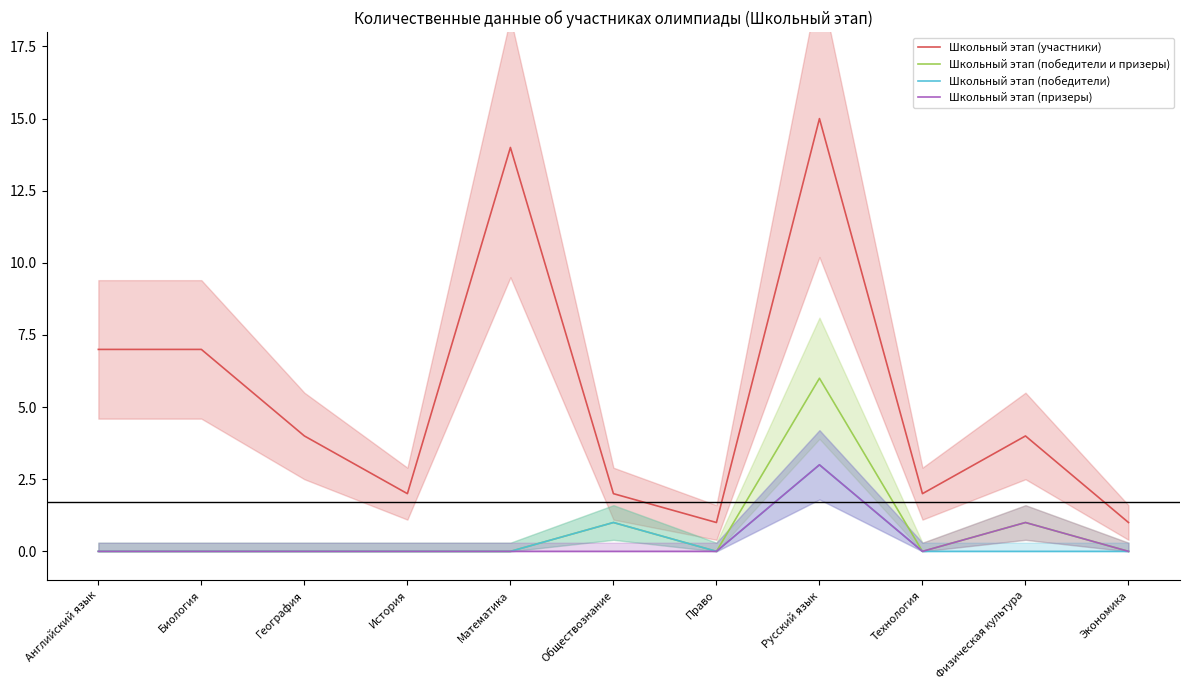

Which series has the widest spread of values?

Школьный этап (участники)